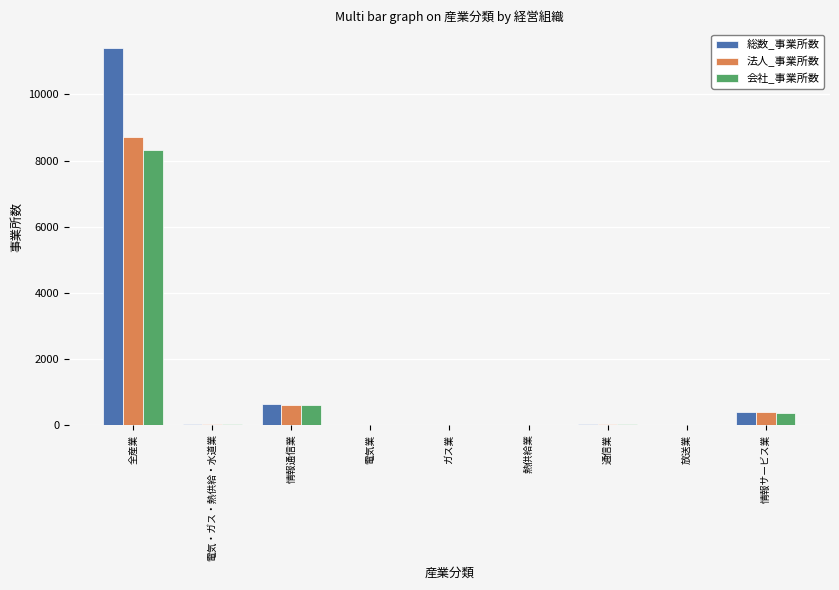

Is it true that 総数_事業所数 equals 1 at 電気業?

True